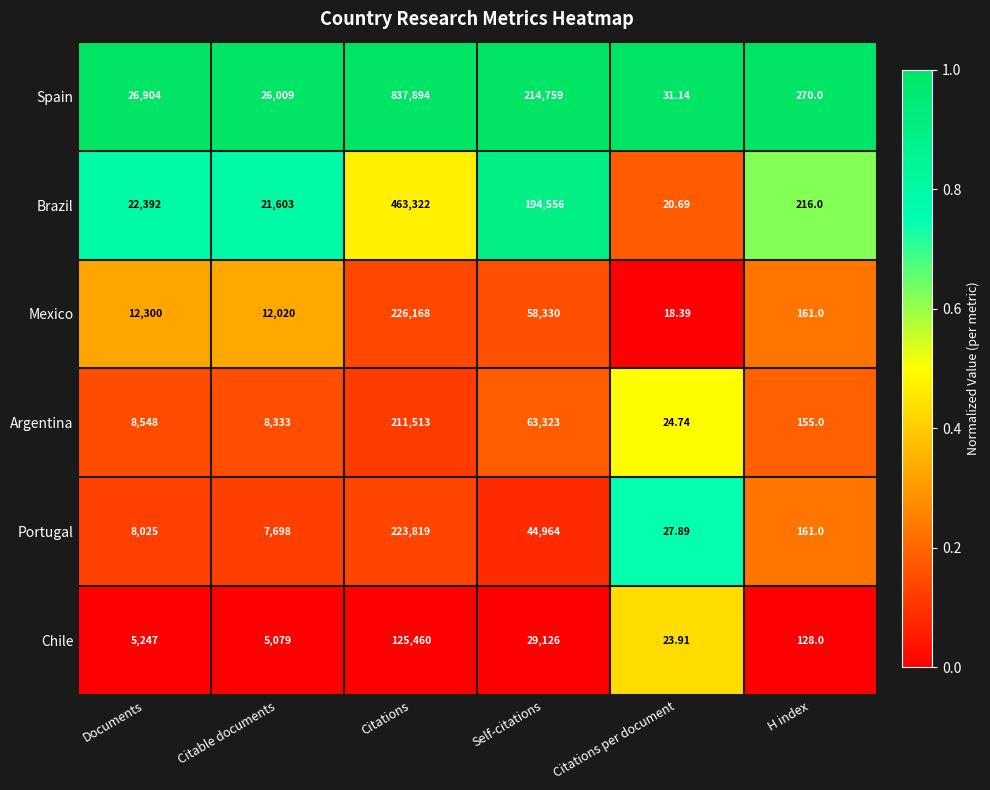

Where is Chile nearest to the value 62741?

Self-citations